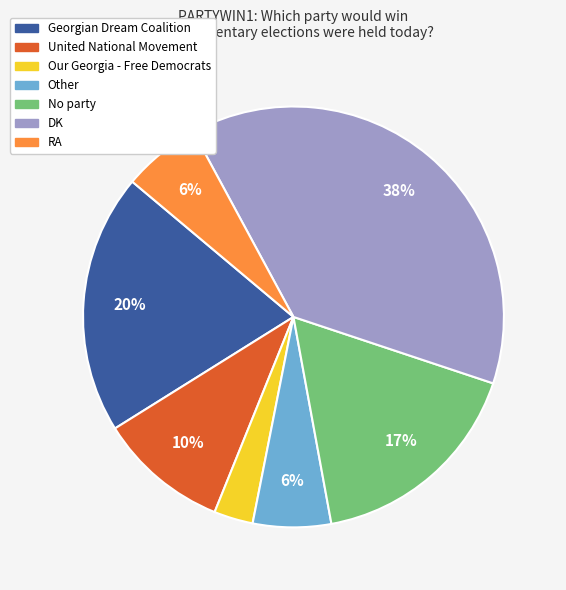

What percentage is the DK slice, to the nearest percent?

38%